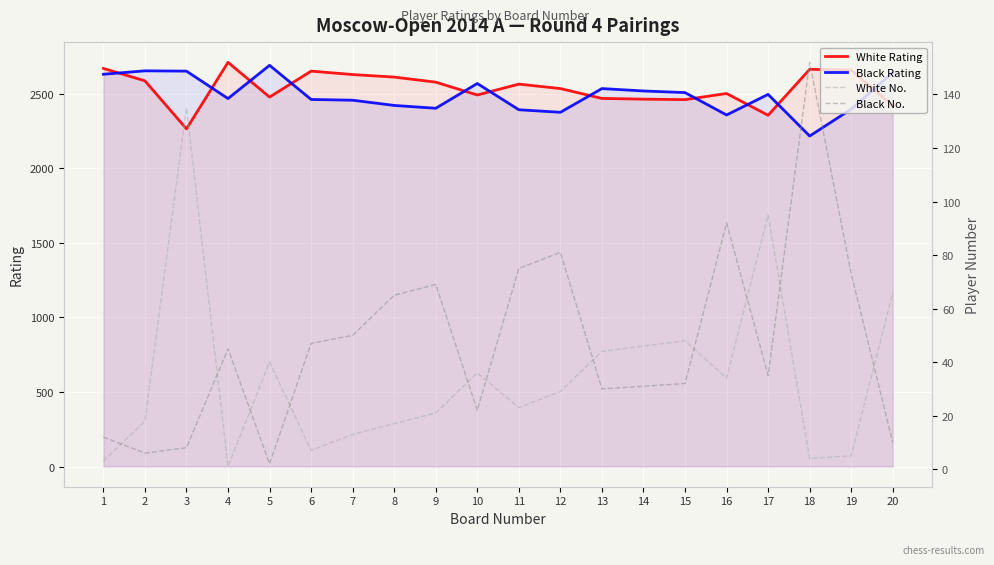

How many times do White Rating and Black Rating cross each other?

11